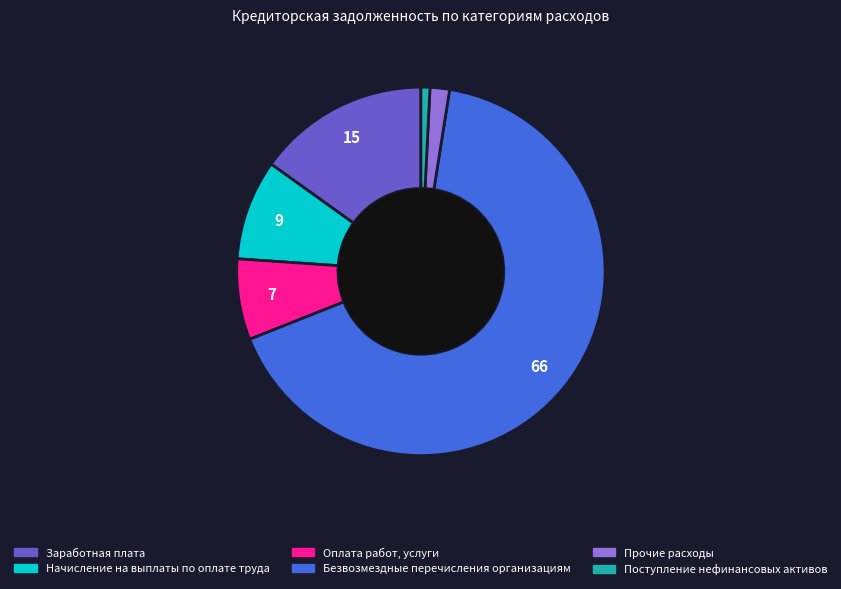

Which has a higher value, Прочие расходы or Заработная плата?

Заработная плата